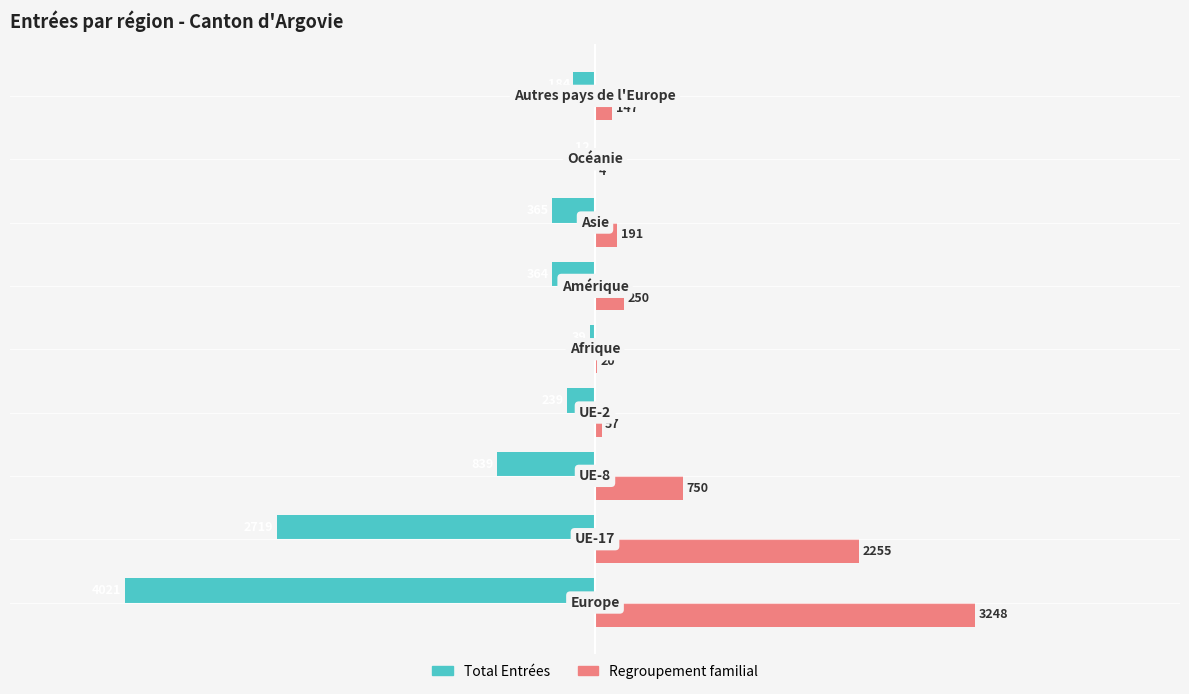

What is the sum of all Total Entrées values?

-8782